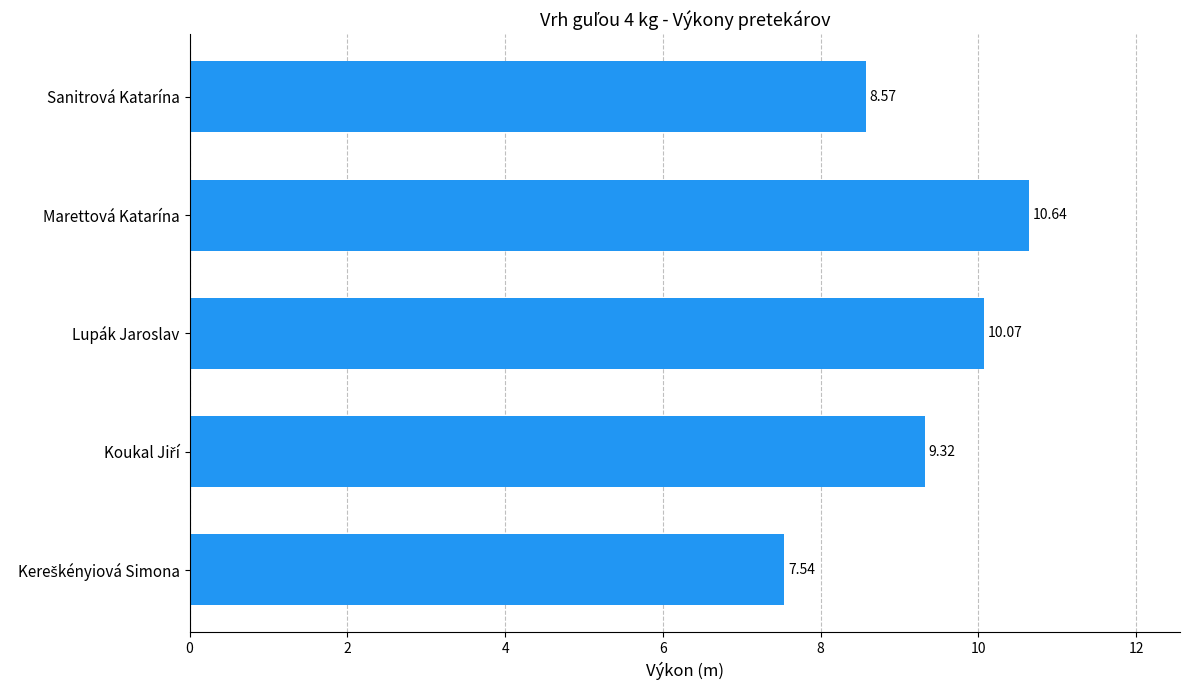

What is the difference between the maximum and minimum values?

3.1